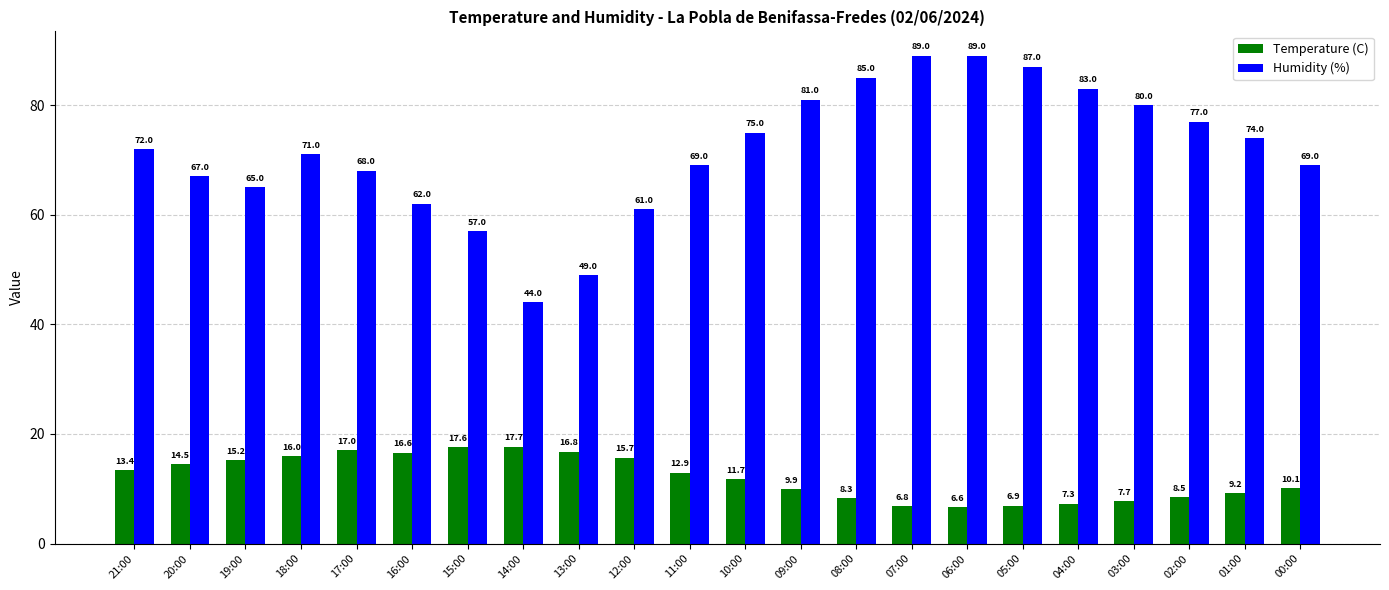

What is the sum of the Temperature (C) values at 03:00 and 17:00?

24.7